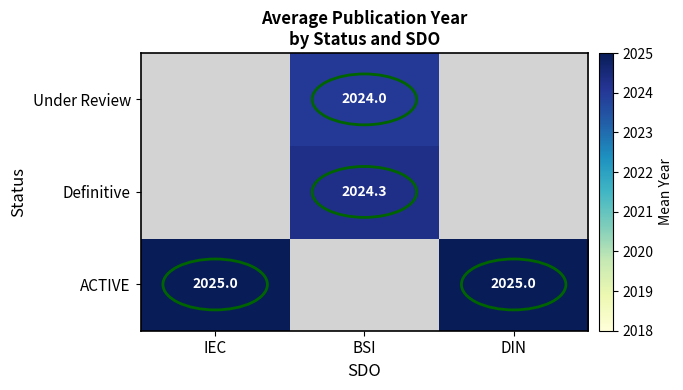

Is it true that ACTIVE equals 2025.0 at DIN?

True